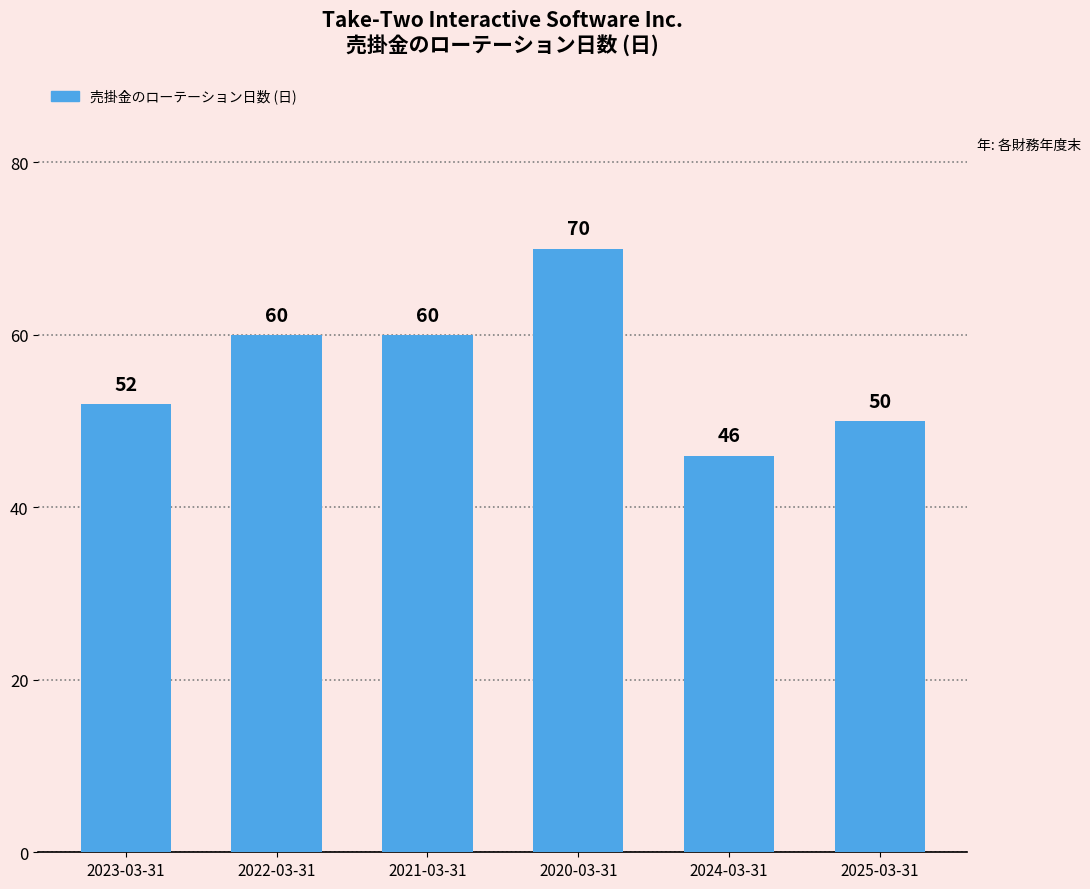

True or false: the data shows 32 at 2023-03-31.

False